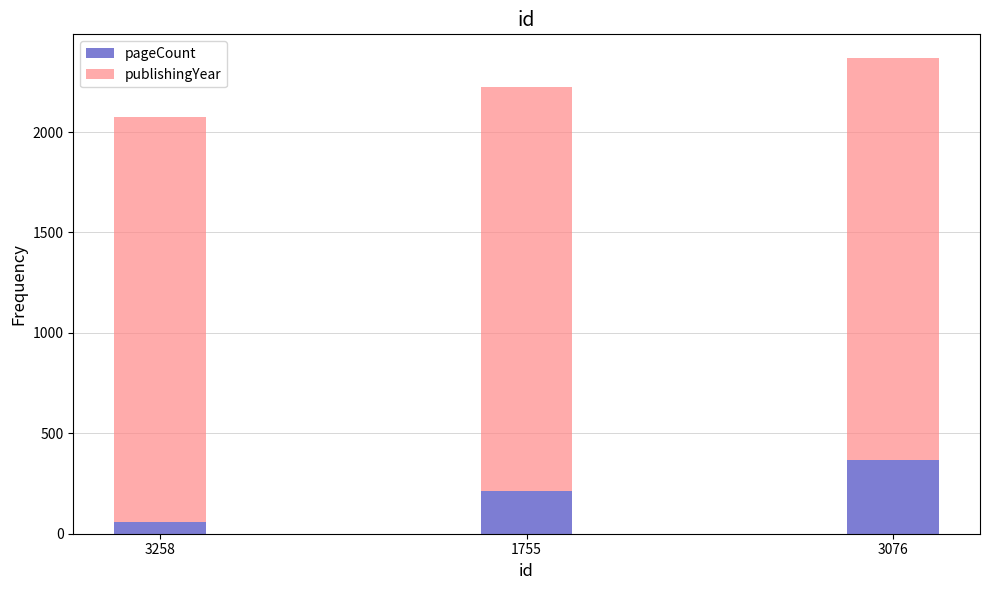

Are the bars grouped side by side (vs. stacked)?

No